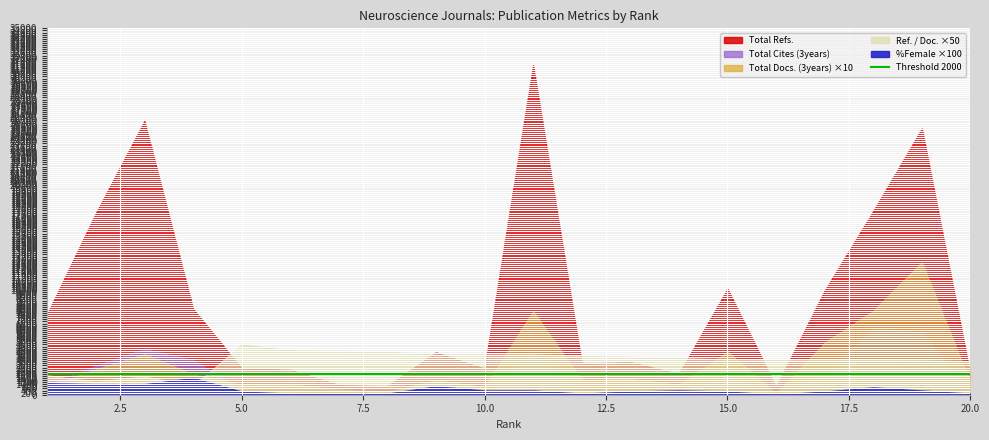

Where is the first local maximum for Total Docs. (3years)?

3